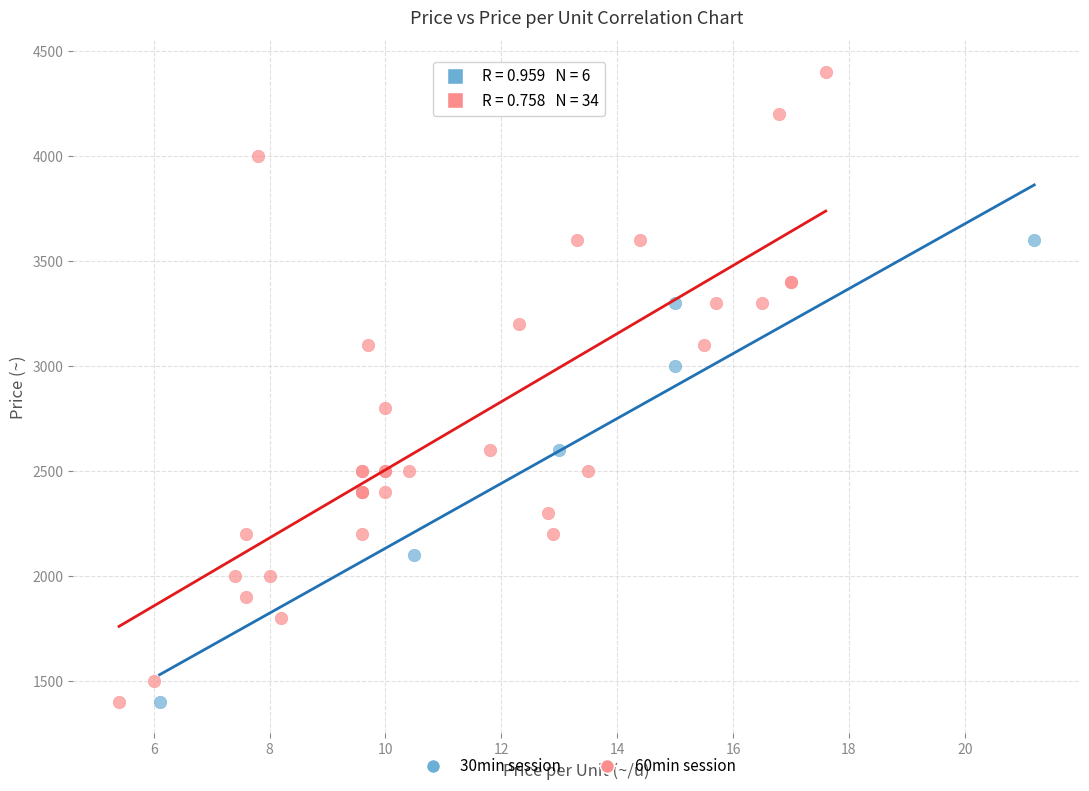

Which series reaches the maximum Y coordinate?

60min session